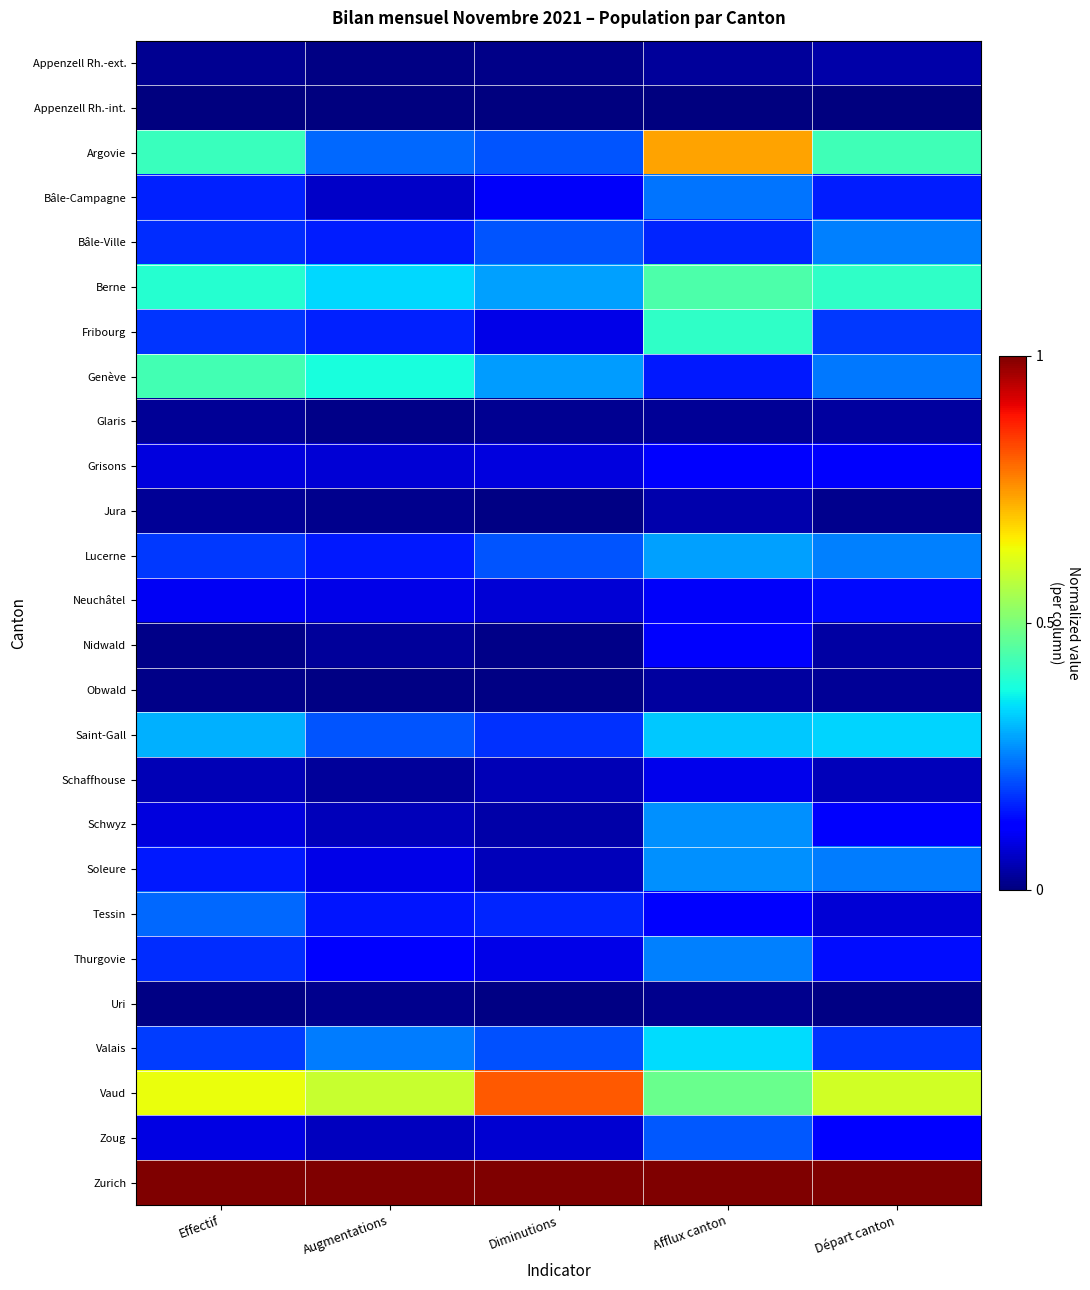

Reading left to right, list all the values displayed in this chart.

Appenzell Rh.-ext.: Effectif=0.0	Augmentations=0.0	Diminutions=0.0	Afflux canton=0.0	Départ canton=0.0
Appenzell Rh.-int.: Effectif=0.0	Augmentations=0.0	Diminutions=0.0	Afflux canton=0.0	Départ canton=0.0
Argovie: Effectif=0.4	Augmentations=0.2	Diminutions=0.2	Afflux canton=0.7	Départ canton=0.4
Bâle-Campagne: Effectif=0.2	Augmentations=0.1	Diminutions=0.1	Afflux canton=0.2	Départ canton=0.2
Bâle-Ville: Effectif=0.2	Augmentations=0.2	Diminutions=0.2	Afflux canton=0.2	Départ canton=0.3
Berne: Effectif=0.4	Augmentations=0.3	Diminutions=0.3	Afflux canton=0.4	Départ canton=0.4
Fribourg: Effectif=0.2	Augmentations=0.2	Diminutions=0.1	Afflux canton=0.4	Départ canton=0.2
Genève: Effectif=0.4	Augmentations=0.4	Diminutions=0.3	Afflux canton=0.1	Départ canton=0.2
Glaris: Effectif=0.0	Augmentations=0.0	Diminutions=0.0	Afflux canton=0.0	Départ canton=0.0
Grisons: Effectif=0.1	Augmentations=0.1	Diminutions=0.1	Afflux canton=0.1	Départ canton=0.1
Jura: Effectif=0.0	Augmentations=0.0	Diminutions=0.0	Afflux canton=0.0	Départ canton=0.0
Lucerne: Effectif=0.2	Augmentations=0.1	Diminutions=0.2	Afflux canton=0.3	Départ canton=0.3
Neuchâtel: Effectif=0.1	Augmentations=0.1	Diminutions=0.1	Afflux canton=0.1	Départ canton=0.1
Nidwald: Effectif=0.0	Augmentations=0.0	Diminutions=0.0	Afflux canton=0.1	Départ canton=0.0
Obwald: Effectif=0.0	Augmentations=0.0	Diminutions=0.0	Afflux canton=0.0	Départ canton=0.0
Saint-Gall: Effectif=0.3	Augmentations=0.2	Diminutions=0.2	Afflux canton=0.3	Départ canton=0.3
Schaffhouse: Effectif=0.0	Augmentations=0.0	Diminutions=0.0	Afflux canton=0.1	Départ canton=0.1
Schwyz: Effectif=0.1	Augmentations=0.1	Diminutions=0.0	Afflux canton=0.3	Départ canton=0.1
Soleure: Effectif=0.2	Augmentations=0.1	Diminutions=0.1	Afflux canton=0.3	Départ canton=0.2
Tessin: Effectif=0.2	Augmentations=0.1	Diminutions=0.2	Afflux canton=0.1	Départ canton=0.1
Thurgovie: Effectif=0.2	Augmentations=0.1	Diminutions=0.1	Afflux canton=0.2	Départ canton=0.1
Uri: Effectif=0.0	Augmentations=0.0	Diminutions=0.0	Afflux canton=0.0	Départ canton=0.0
Valais: Effectif=0.2	Augmentations=0.2	Diminutions=0.2	Afflux canton=0.3	Départ canton=0.2
Vaud: Effectif=0.6	Augmentations=0.6	Diminutions=0.8	Afflux canton=0.5	Départ canton=0.6
Zoug: Effectif=0.1	Augmentations=0.1	Diminutions=0.1	Afflux canton=0.2	Départ canton=0.1
Zurich: Effectif=1.0	Augmentations=1.0	Diminutions=1.0	Afflux canton=1.0	Départ canton=1.0